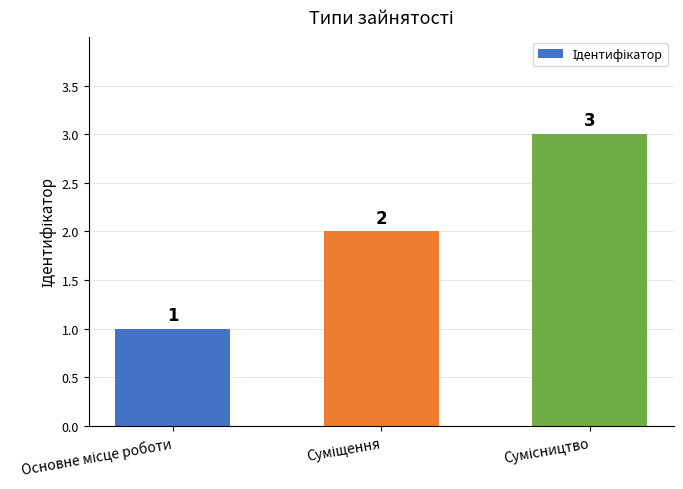

What is the average value?

2